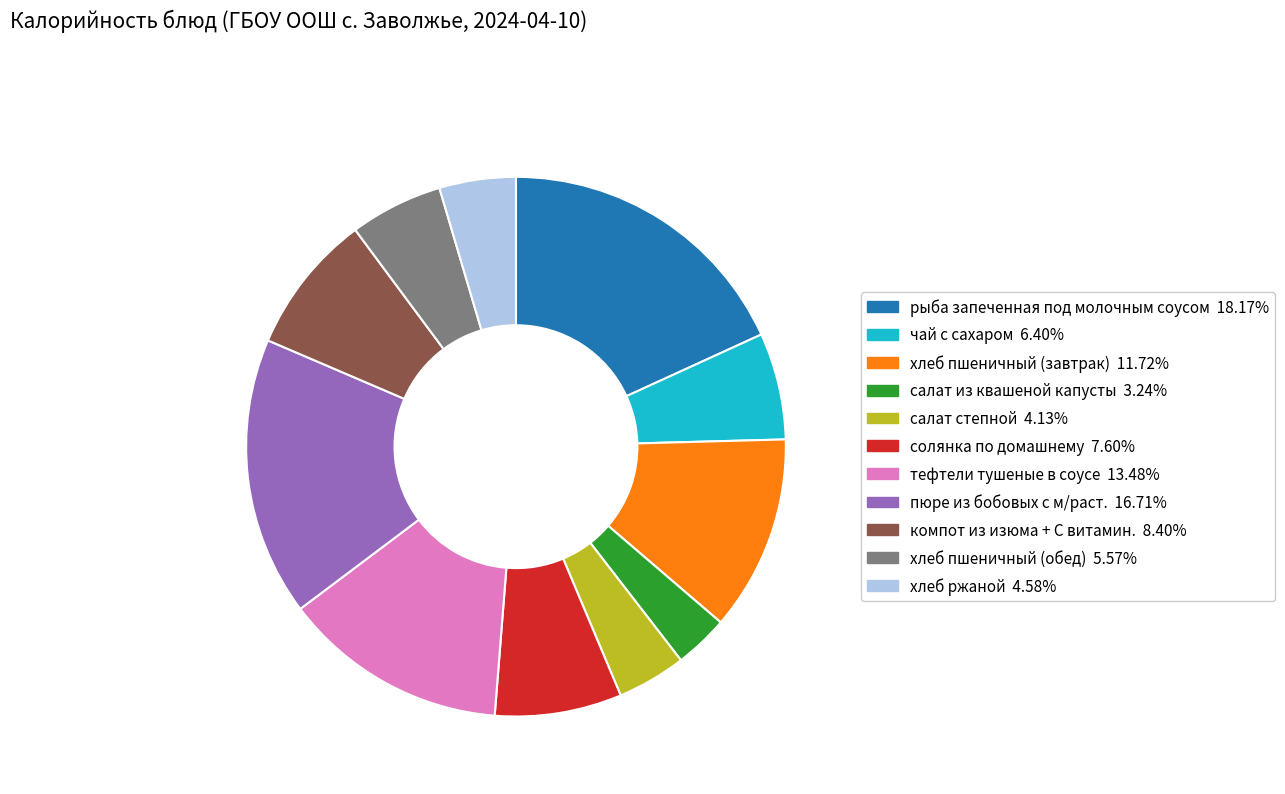

Does any single category account for the majority?

No